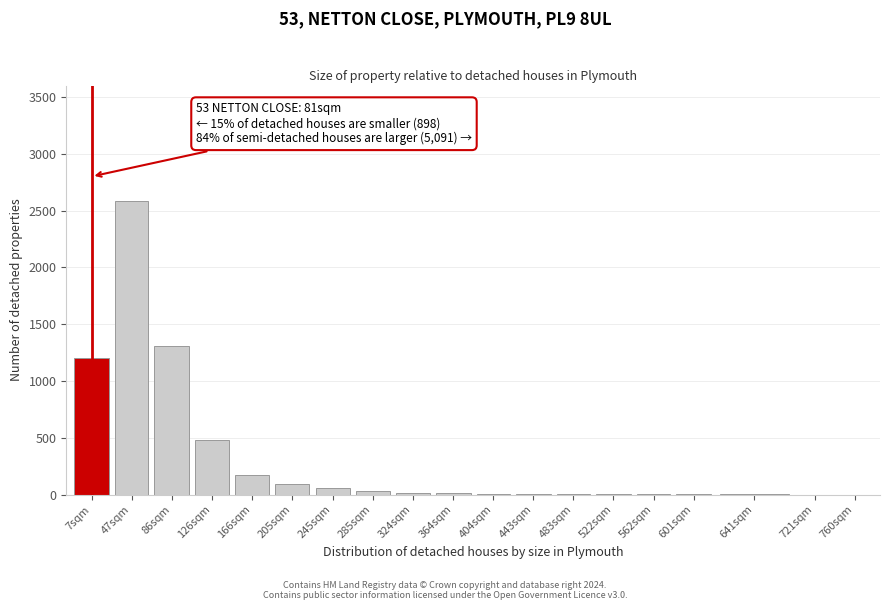

What is the change in value from 7sqm to 166sqm?

-1025